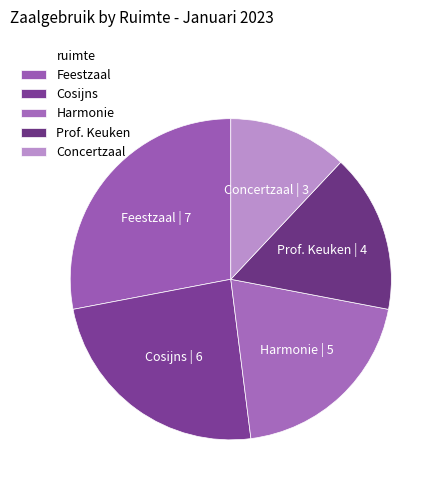

Approximately how many times larger is the value at Prof. Keuken compared to Concertzaal?

1.3